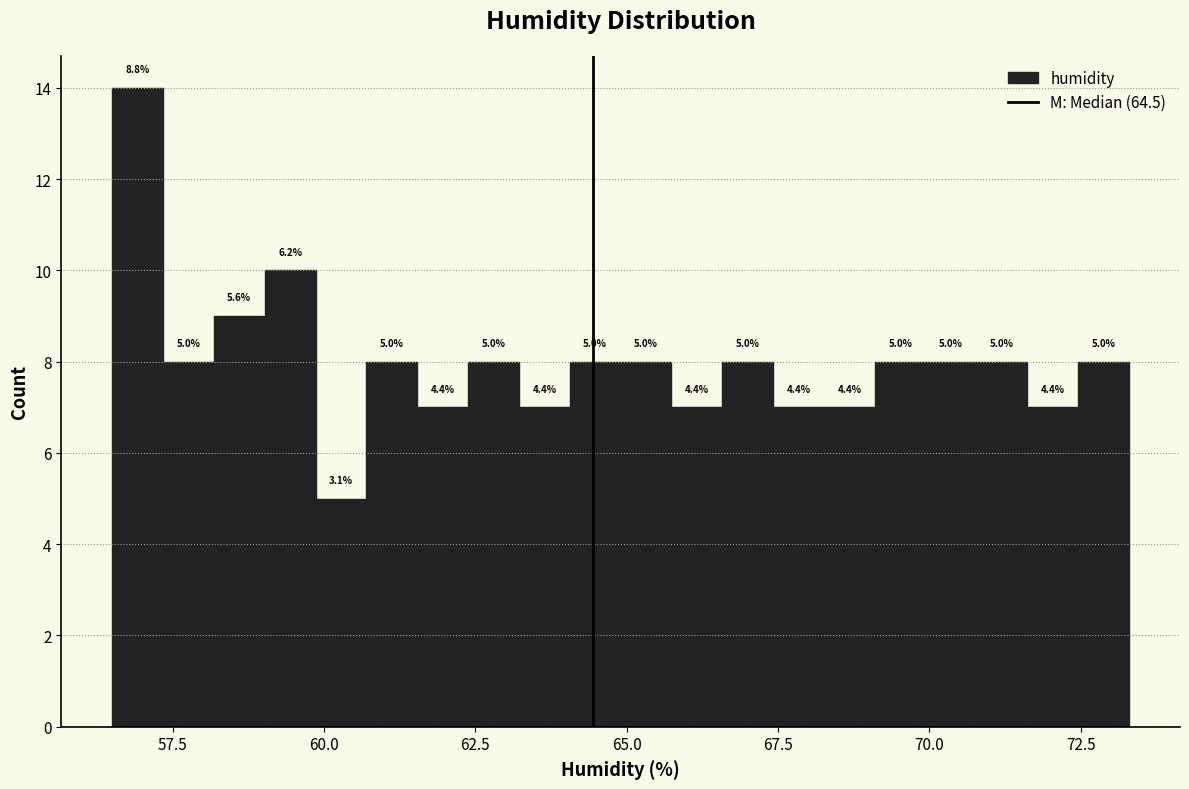

Read against the x-axis, roughly where is the centre of the tallest bar?

57.0